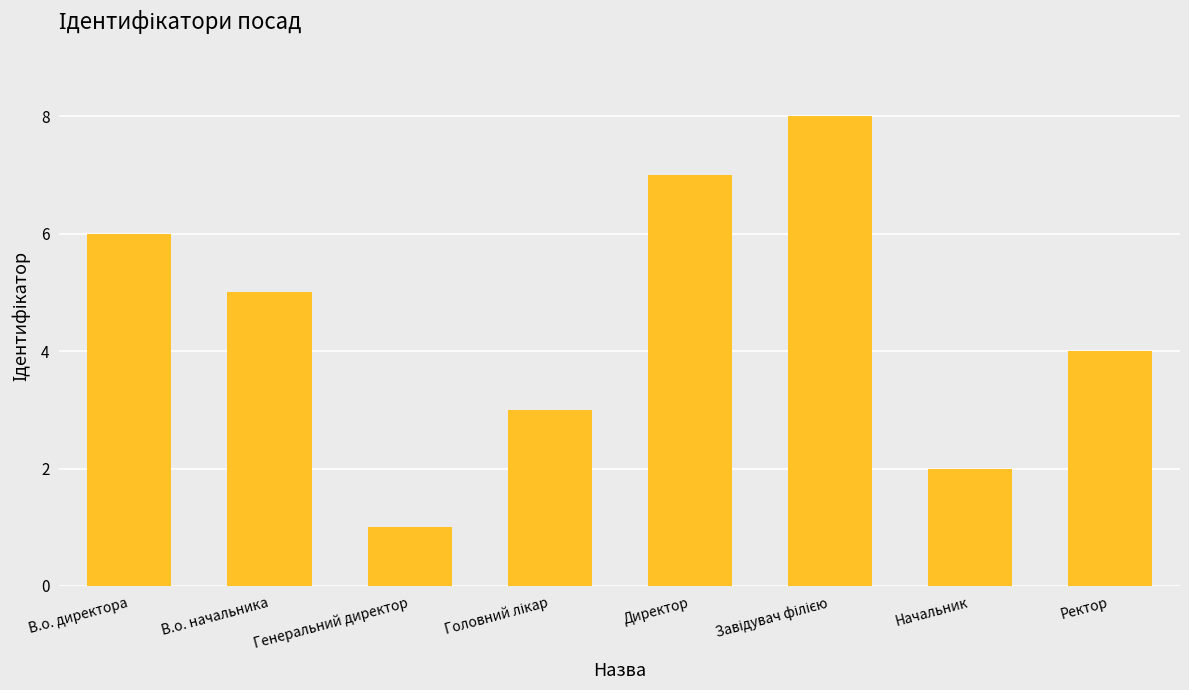

True or false: the data shows 2 at В.о. начальника.

False